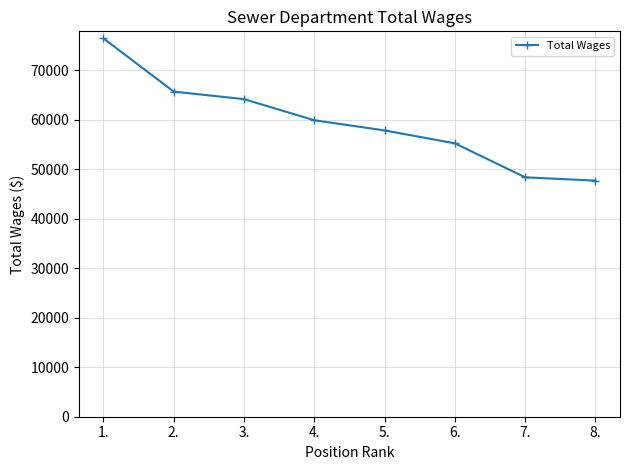

Reading left to right, what are all the values shown in this chart?

1.=76427	2.=65684	3.=64165	4.=59899	5.=57844	6.=55232	7.=48372	8.=47701